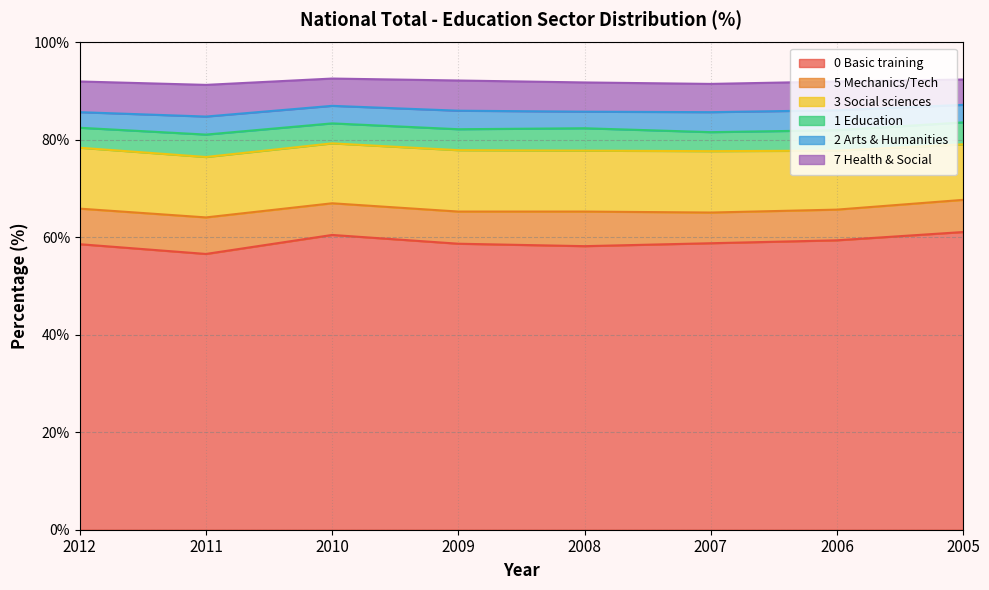

Is it true that 3 Social sciences equals 12.5 at 2008?

True